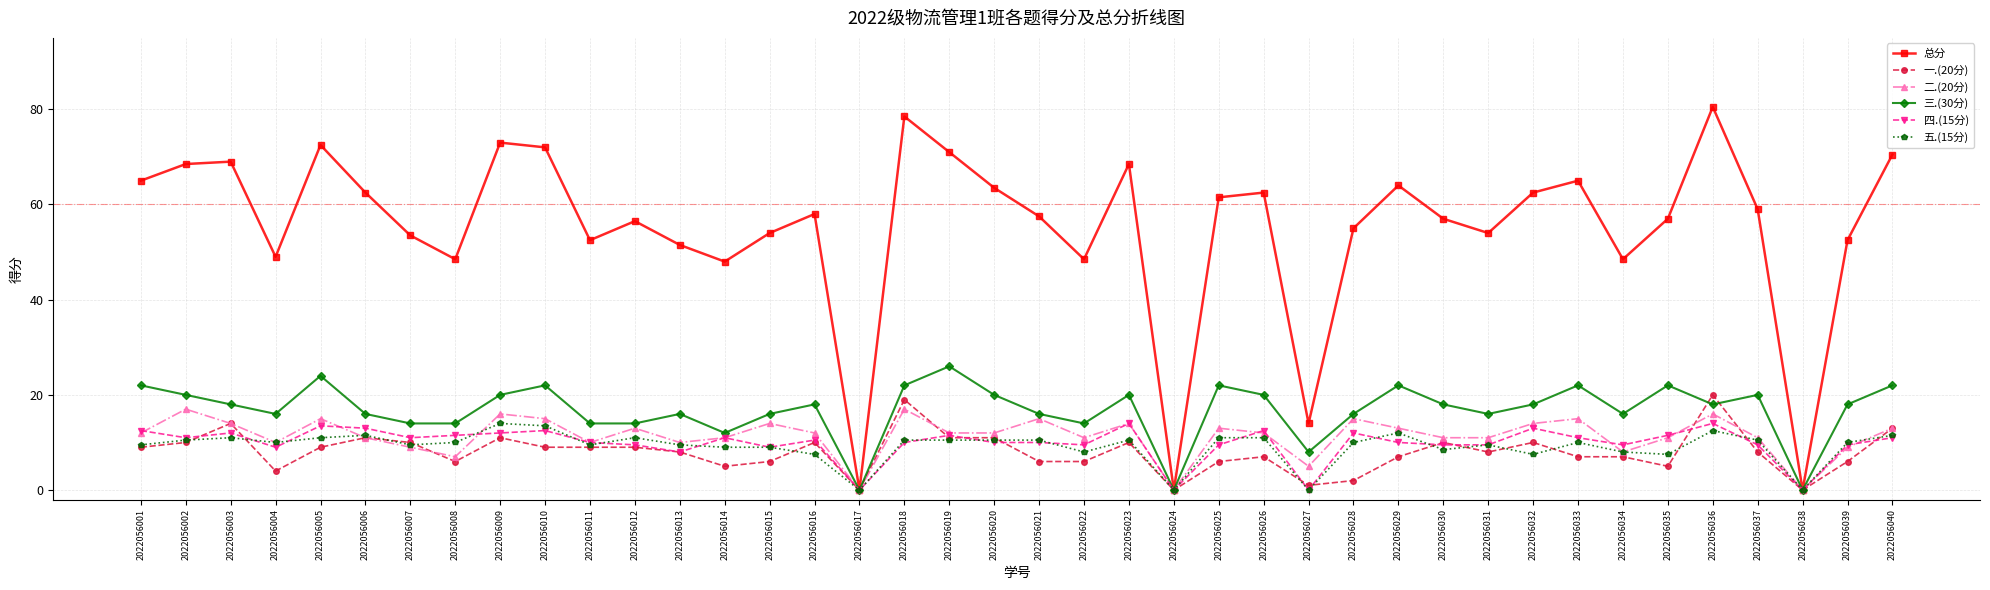

What value does the 三.(30分) series have at 2022056022?

14.0